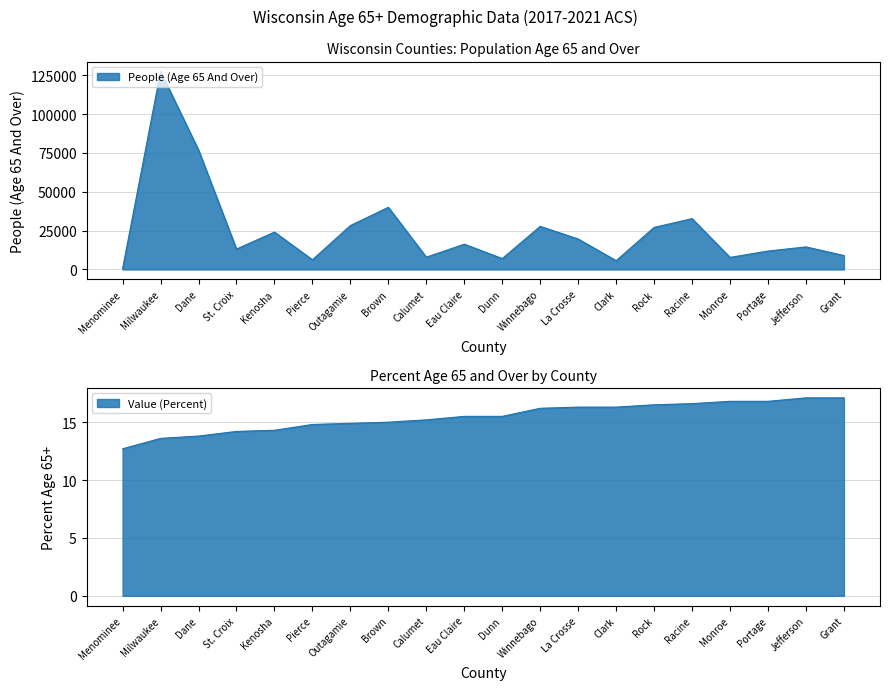

True or false: People (Age 65 And Over) and Value (Percent) intersect in this chart.

False